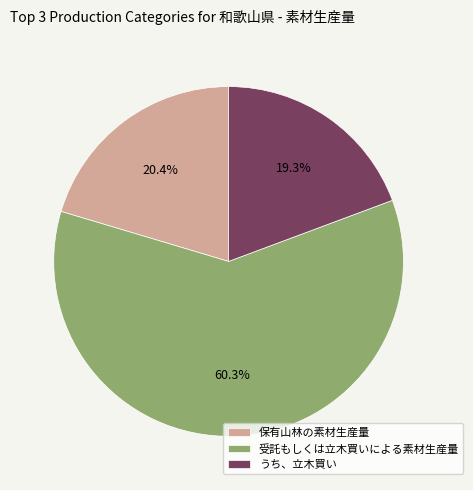

Do 受託もしくは立木買いによる素材生産量 and 保有山林の素材生産量 together represent more than half of the pie?

Yes